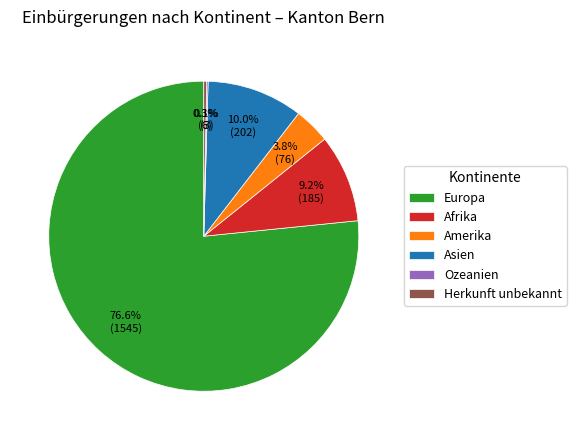

Is there a majority slice in this chart?

Yes